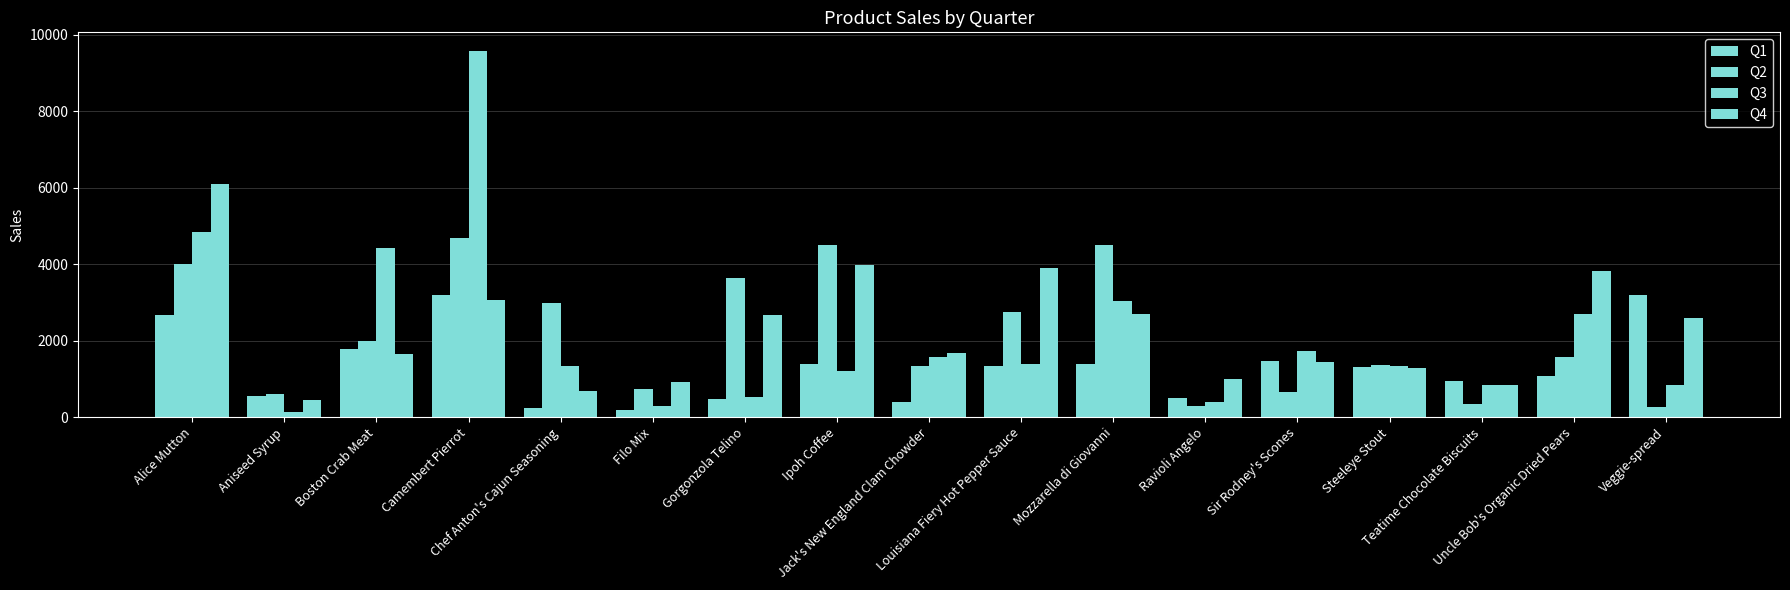

What is the difference between the Q2 values at Gorgonzola Telino and Sir Rodney's Scones?

2995.4